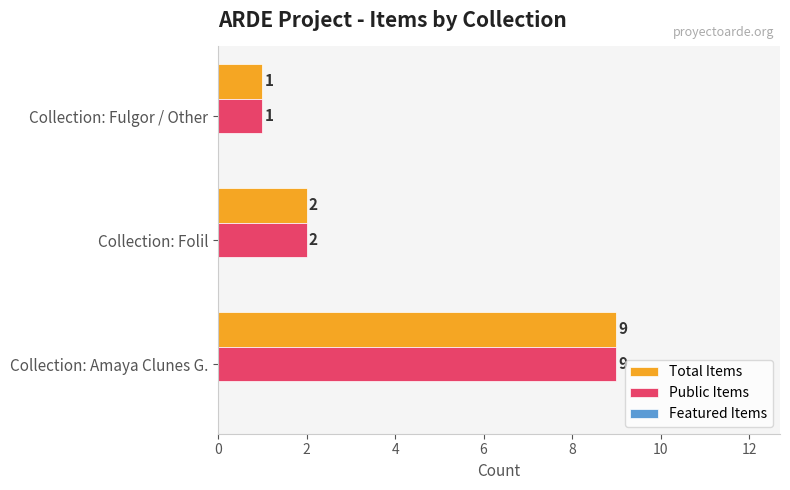

The value of Public Items at Collection: Fulgor / Other is 1. True or false?

True